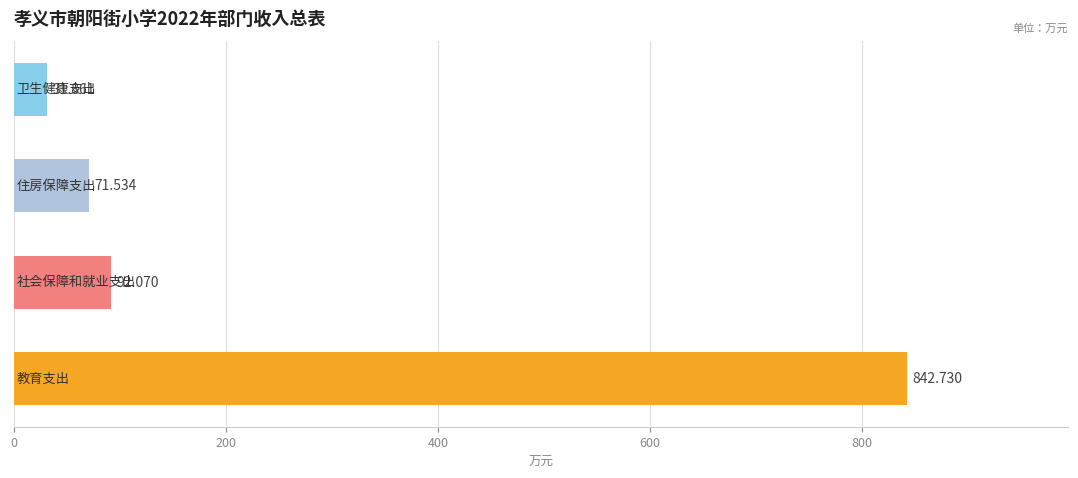

What is the difference between the maximum and minimum values?

810.9